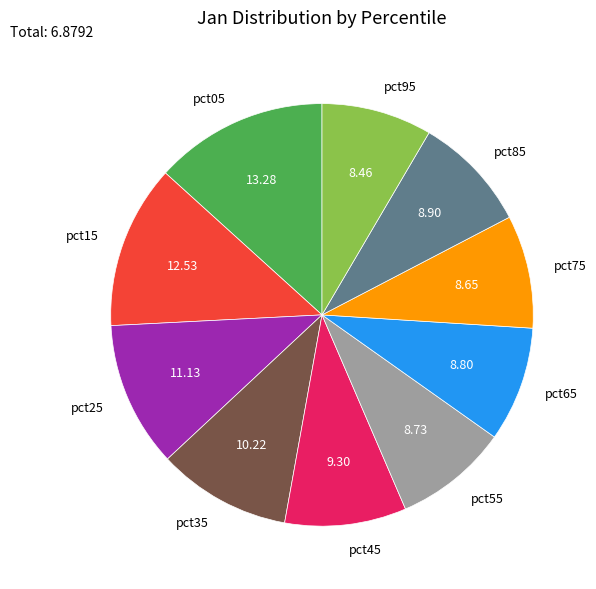

Is it true that pct45 is 9% of the pie?

True